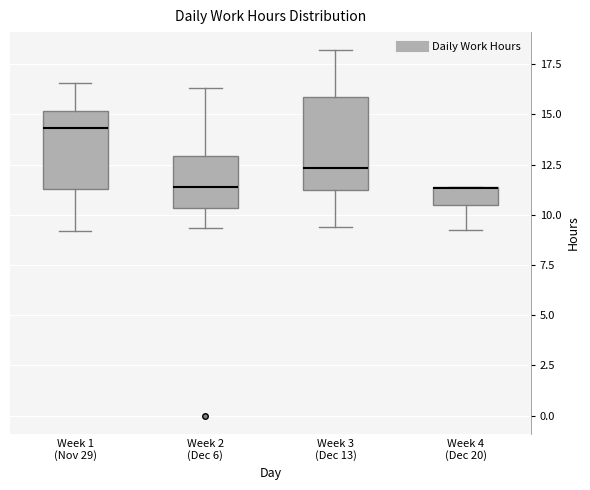

Reading left to right, read every box against the y-axis: the position of its median line, the range the box covers, and the ends of its whiskers. The values are not printed on the chart, so give them approximately, as read against the axis.

Week 1 (Nov 29): median 14.5, box 11.5 to 15.0, whiskers 9.0 to 16.5
Week 2 (Dec 6): median 11.5, box 10.5 to 13.0, whiskers 9.5 to 16.5
Week 3 (Dec 13): median 12.5, box 11.0 to 16.0, whiskers 9.5 to 18.0
Week 4 (Dec 20): median 11.5 (drawn on the box's upper edge), box 10.5 to 11.5, whiskers 9.5 to 11.5